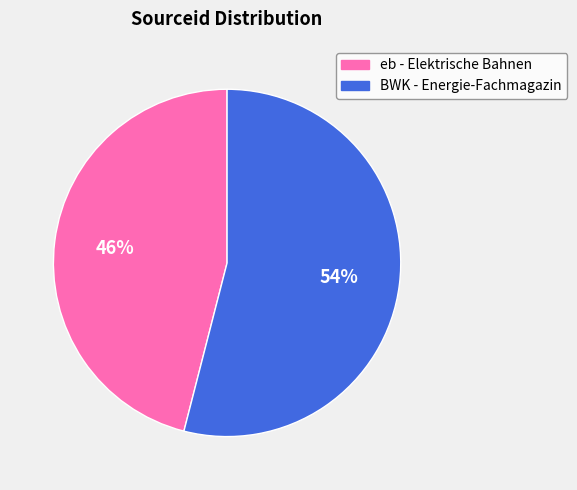

What is the smallest slice in the pie chart?

eb - Elektrische Bahnen